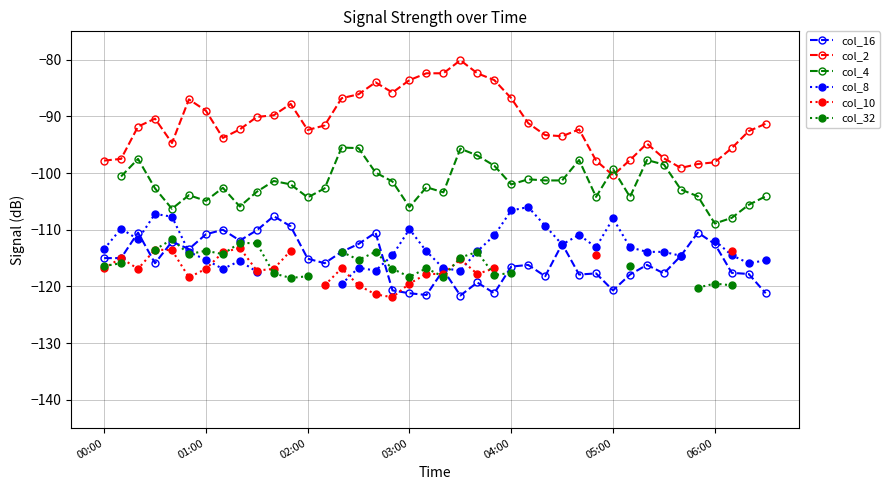

True or false: col_8 has more than 1 points higher than both neighbors.

True